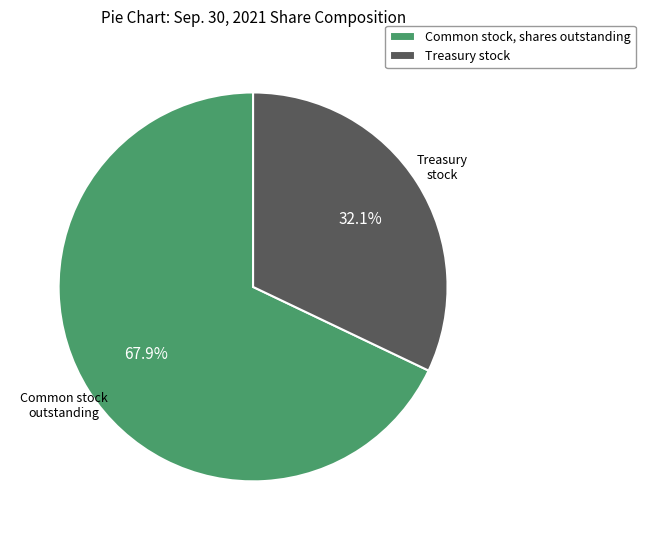

To the nearest percent, what is the combined percentage of Common stock, shares outstanding and Treasury stock?

100%